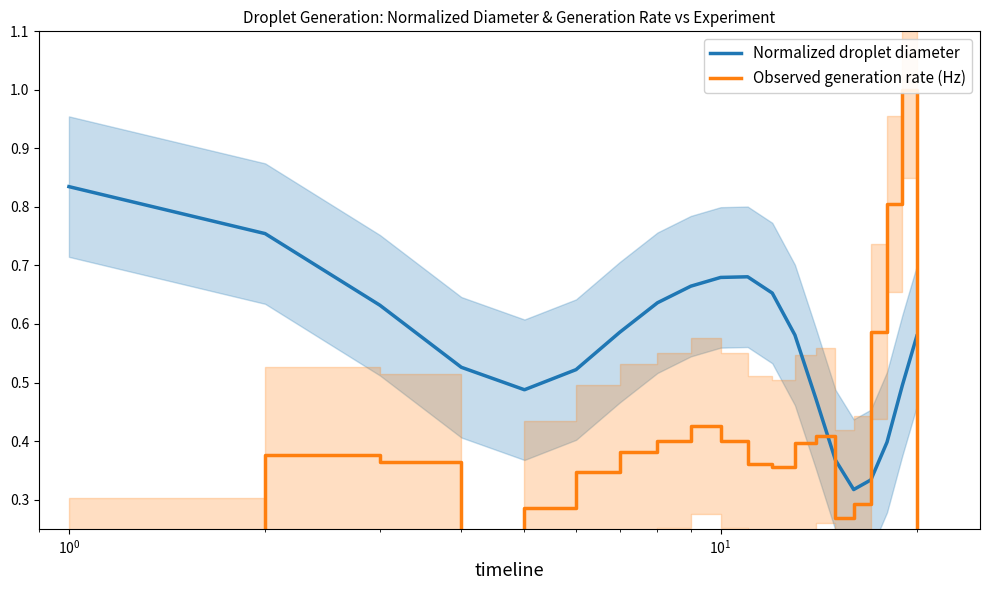

After their last crossing, which series has the higher values: Observed generation rate (Hz) or Normalized droplet diameter?

Normalized droplet diameter